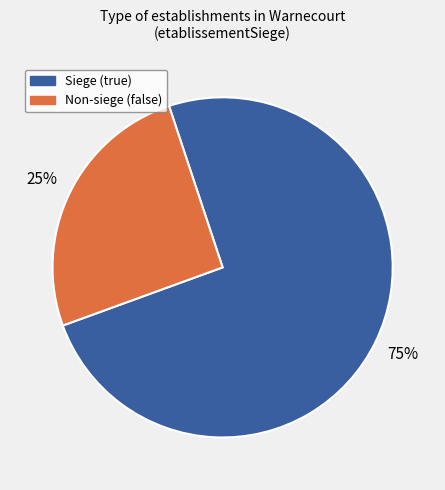

Is there a majority slice in this chart?

Yes